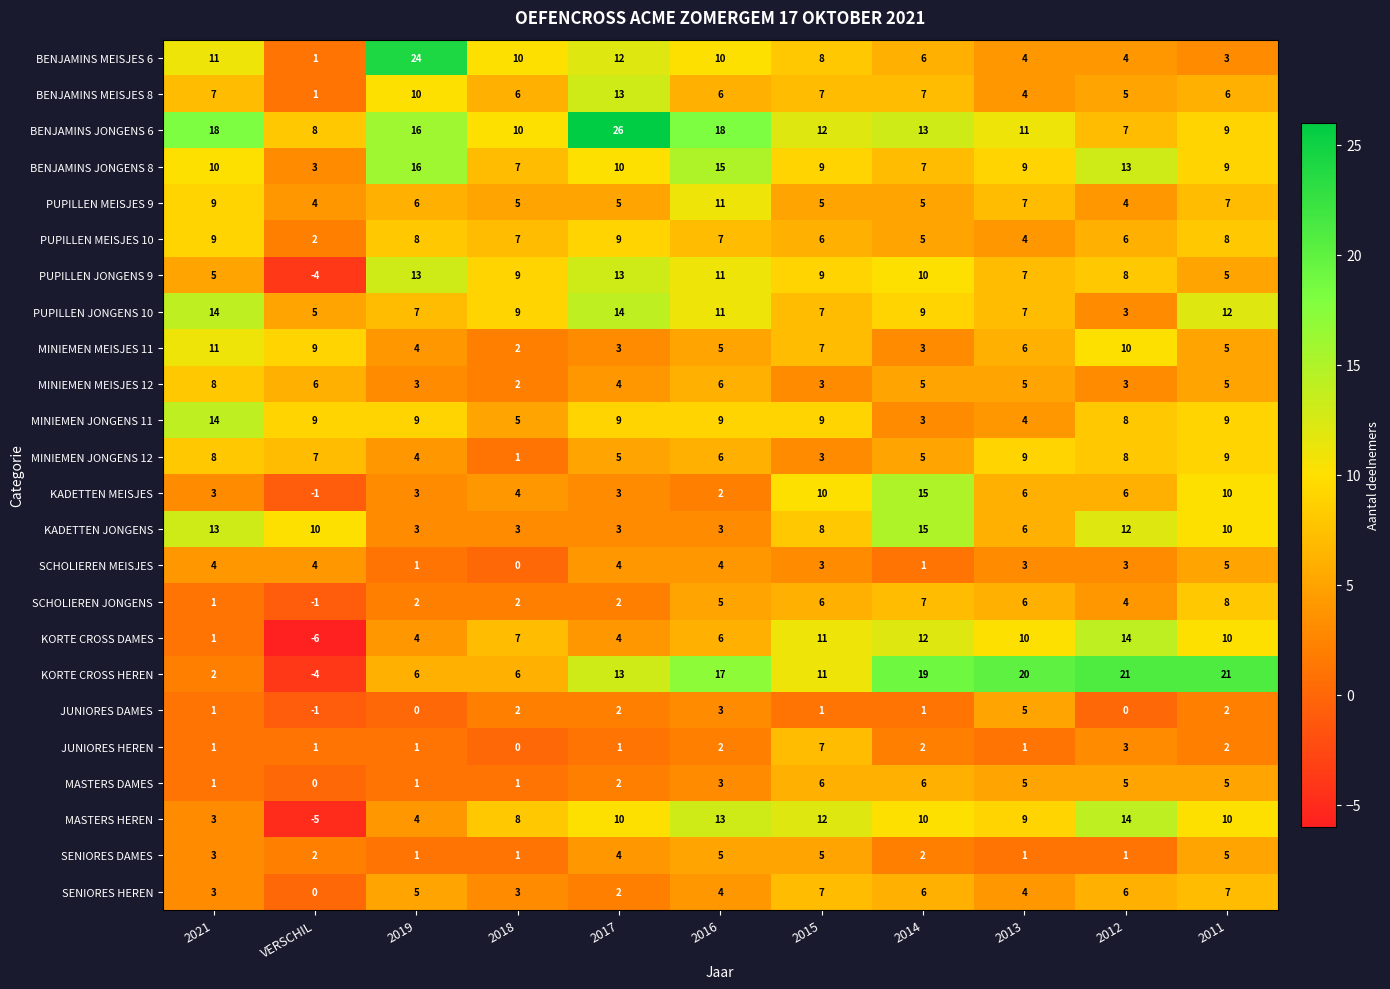

What is the total value across all series at 2019?

151